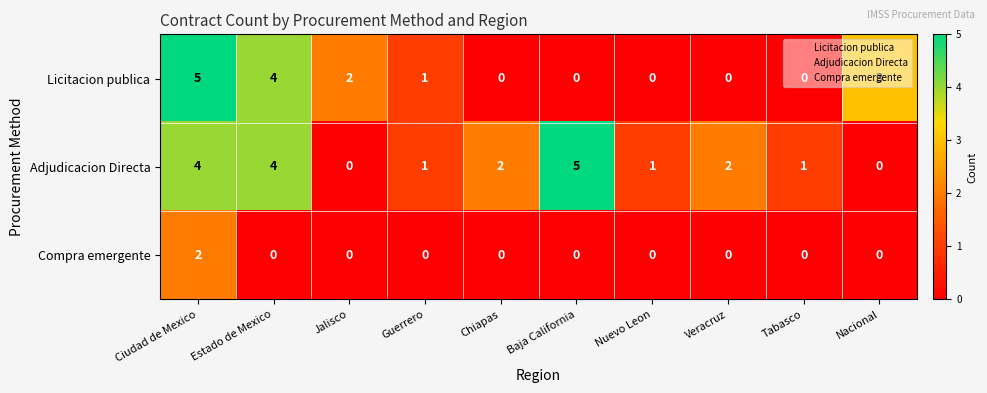

Between Nacional and Jalisco, which is larger?

Nacional